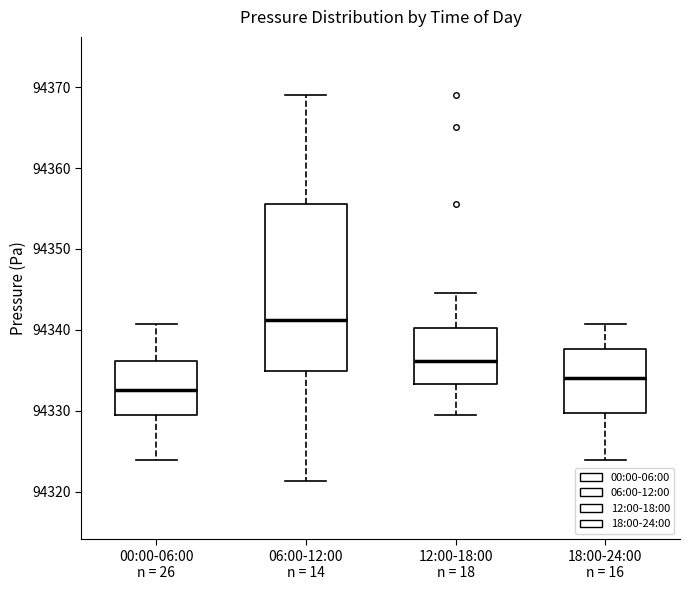

Reading left to right, read every box against the y-axis: the position of its median line, the range the box covers, and the ends of its whiskers. The values are not printed on the chart, so give them approximately, as read against the axis.

00:00-06:00 n = 26: median 94333, box 94330 to 94336, whiskers 94324 to 94341
06:00-12:00 n = 14: median 94341, box 94335 to 94356, whiskers 94321 to 94369
12:00-18:00 n = 18: median 94336, box 94333 to 94340, whiskers 94329 to 94345
18:00-24:00 n = 16: median 94334, box 94330 to 94338, whiskers 94324 to 94341